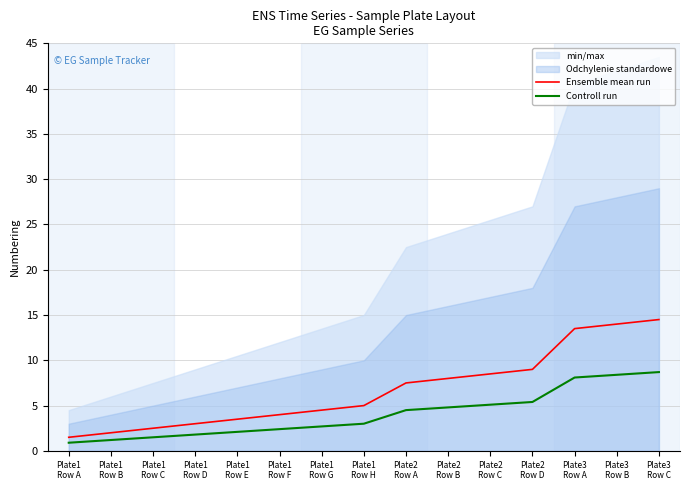

Which series changed the most between Plate1
Row B and Plate1
Row C?

Ensemble mean run